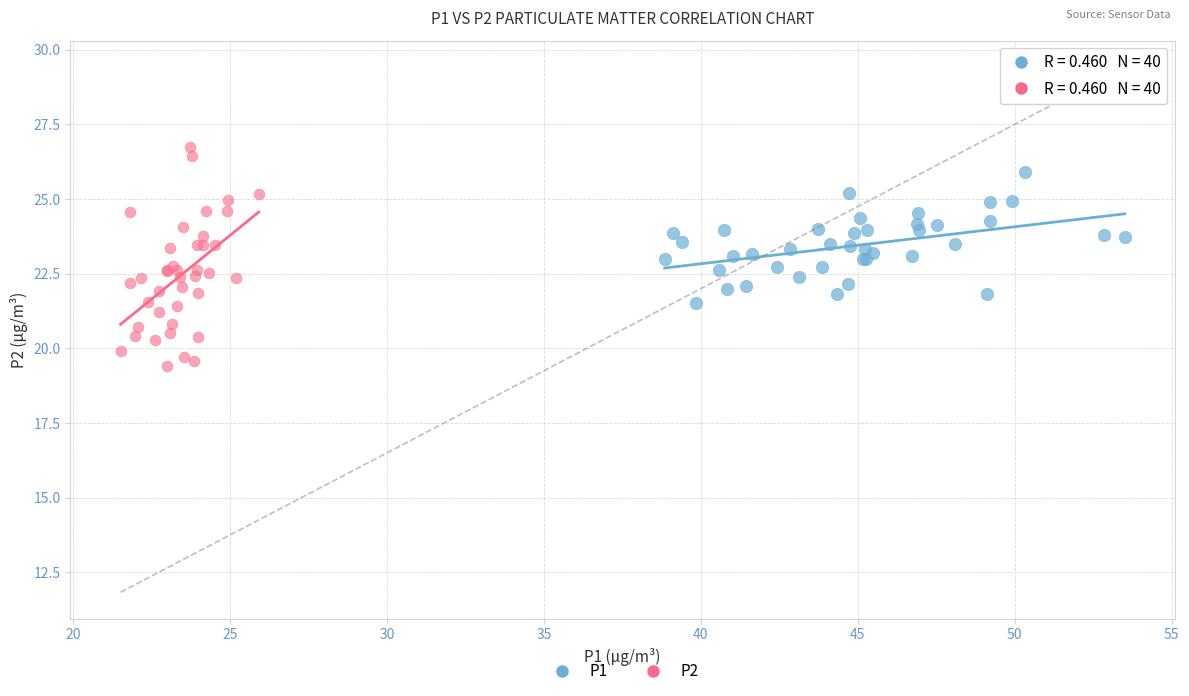

Which series has the widest spread of Y values?

P2